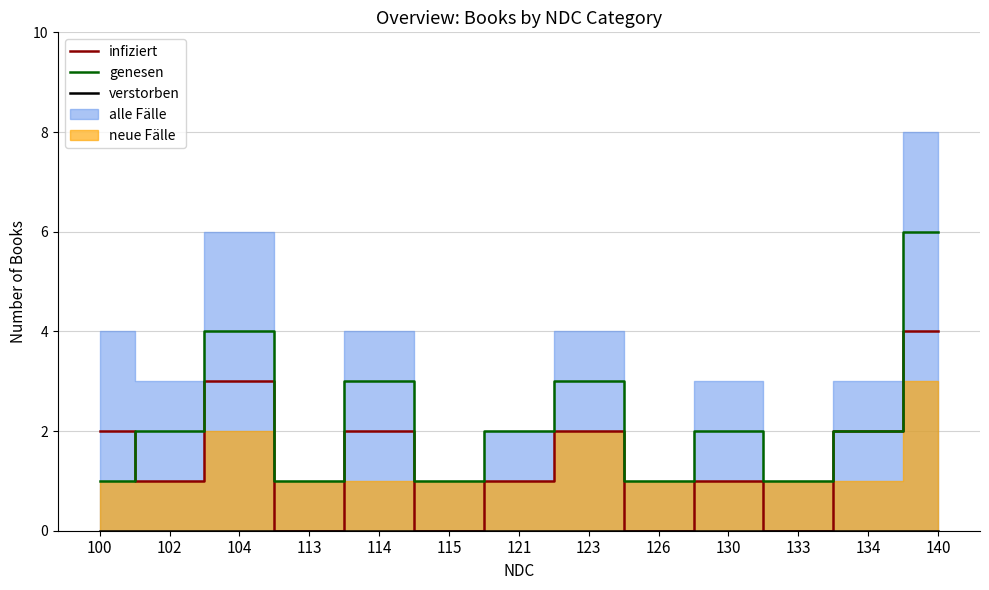

The infiziert series shows 0 at 113. True or false?

True